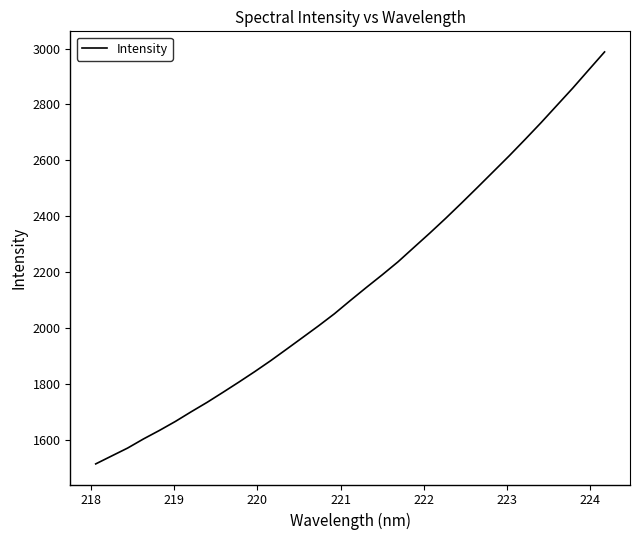

What is the greatest value displayed?

2988.0